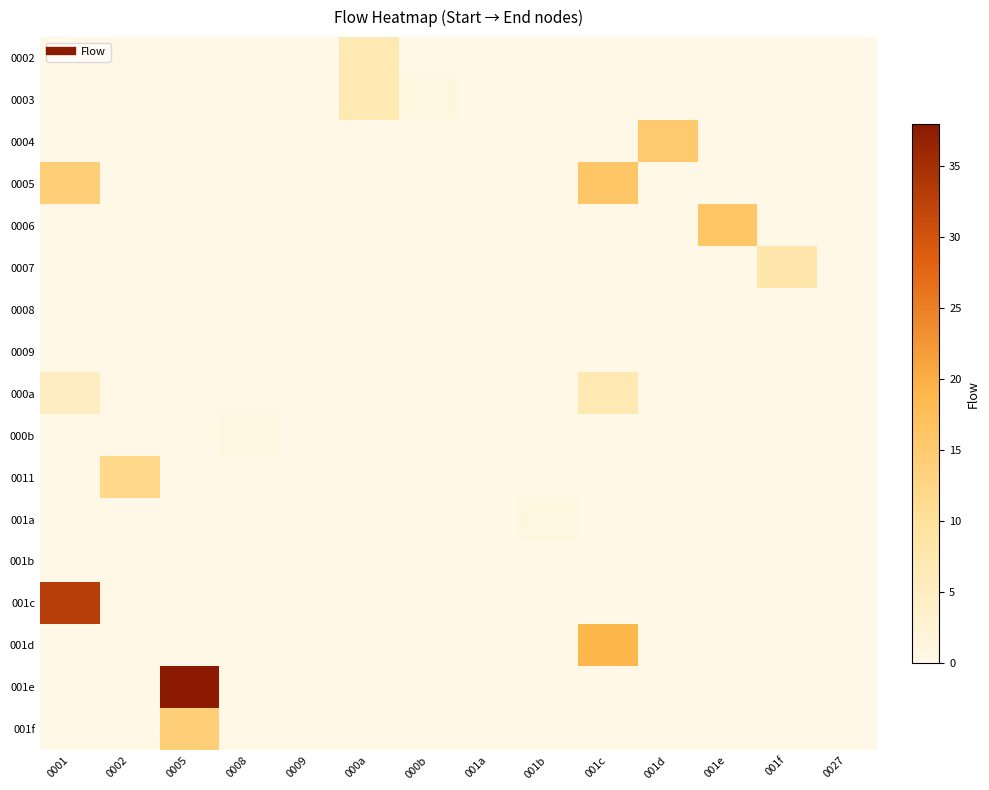

Which series changed the most between 0005 and 001a?

001e